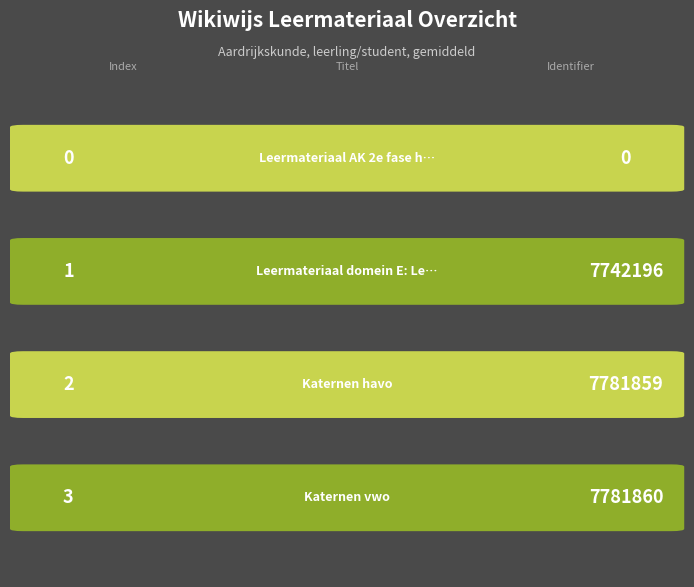

What is the change in value from Leermateriaal domein E: Leefomgeving to Katernen vwo?

+39664